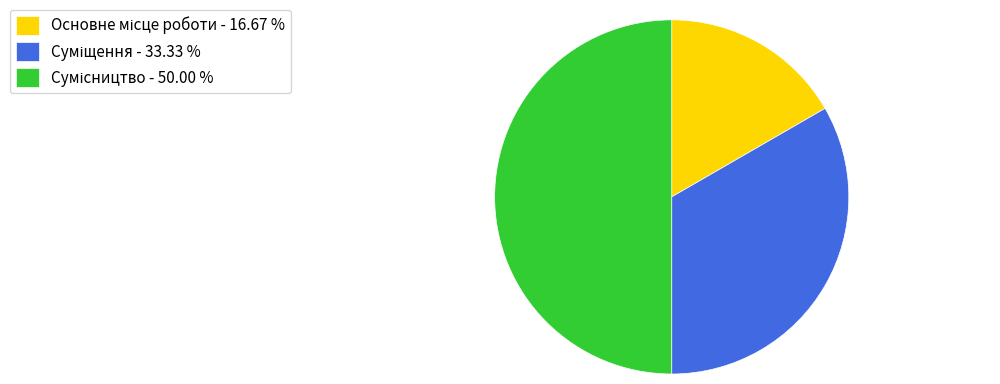

Count the number of slices in the pie.

3